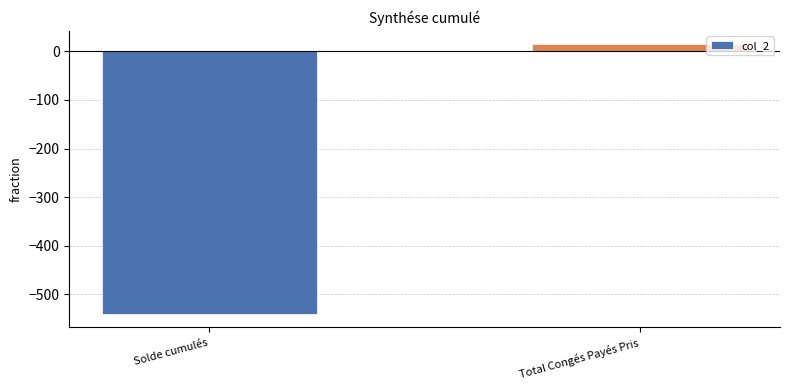

At which category does the chart reach its peak across all series?

Total Congés Payés Pris